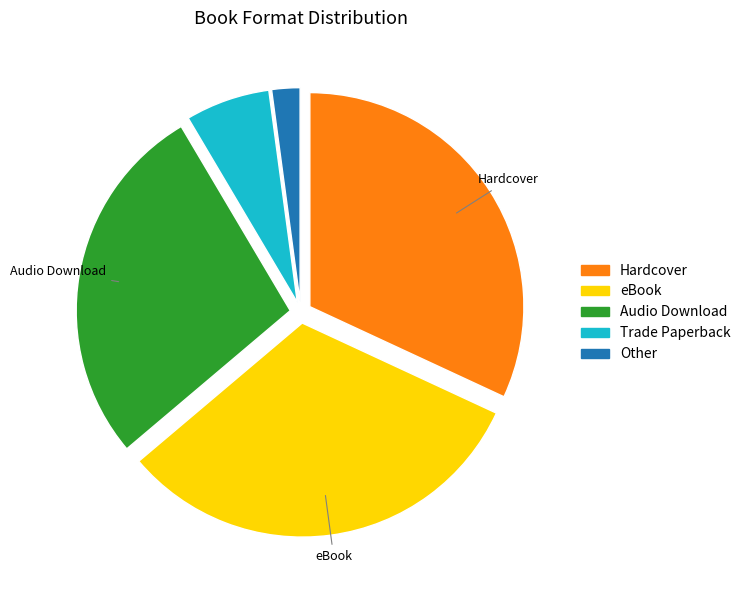

Do Hardcover and Other together represent more than half of the pie?

No